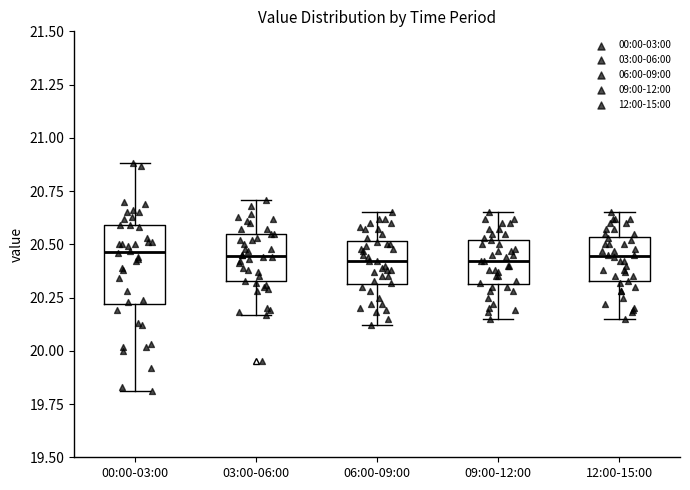

Which box is the tallest, from its lower edge to its upper edge?

00:00-03:00